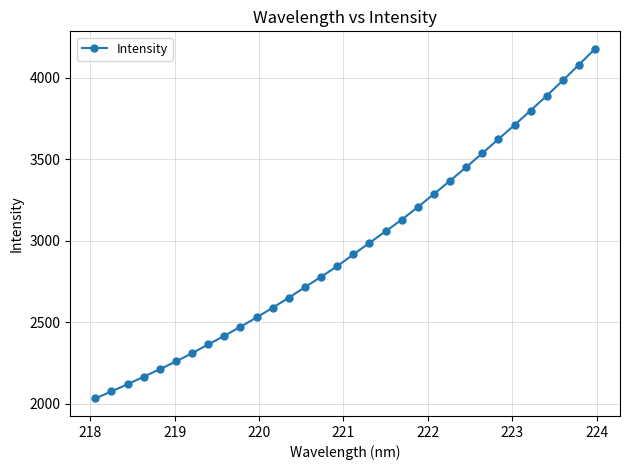

What is the value of the 13th point from the left?

2649.8